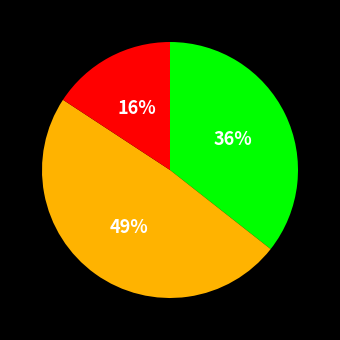

To the nearest percent, what is the difference between the largest and smallest slice percentages?

33%